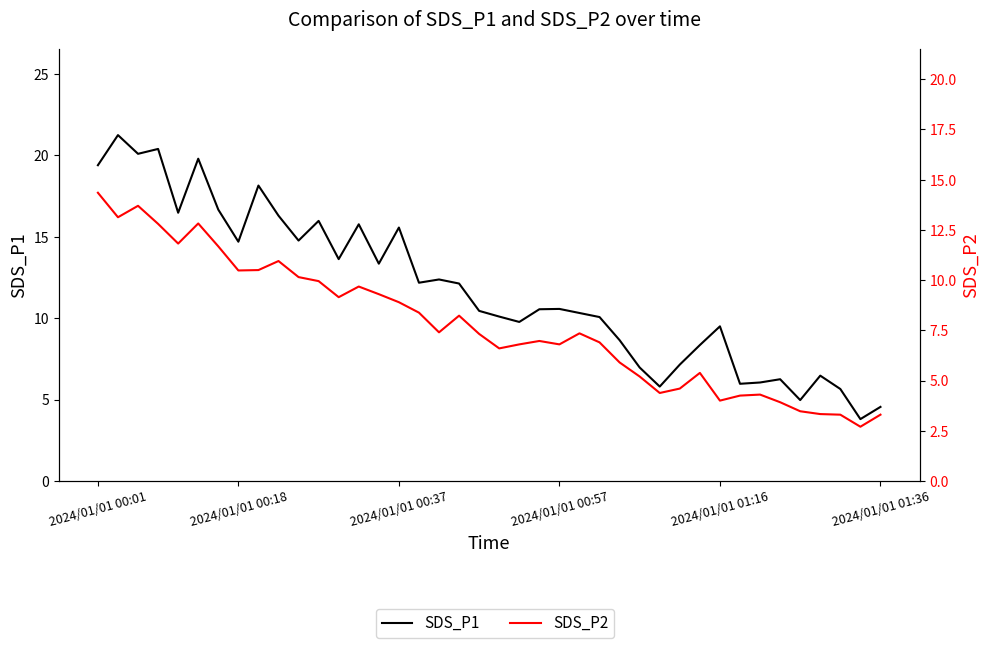

Which series has the largest range (max minus min)?

SDS_P1